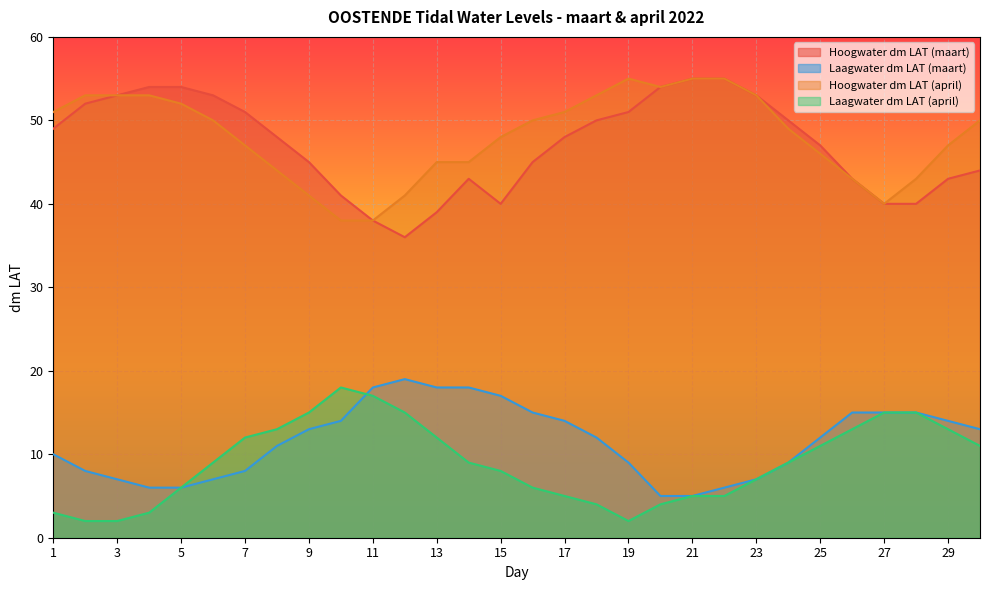

How many series are shown in this chart?

4